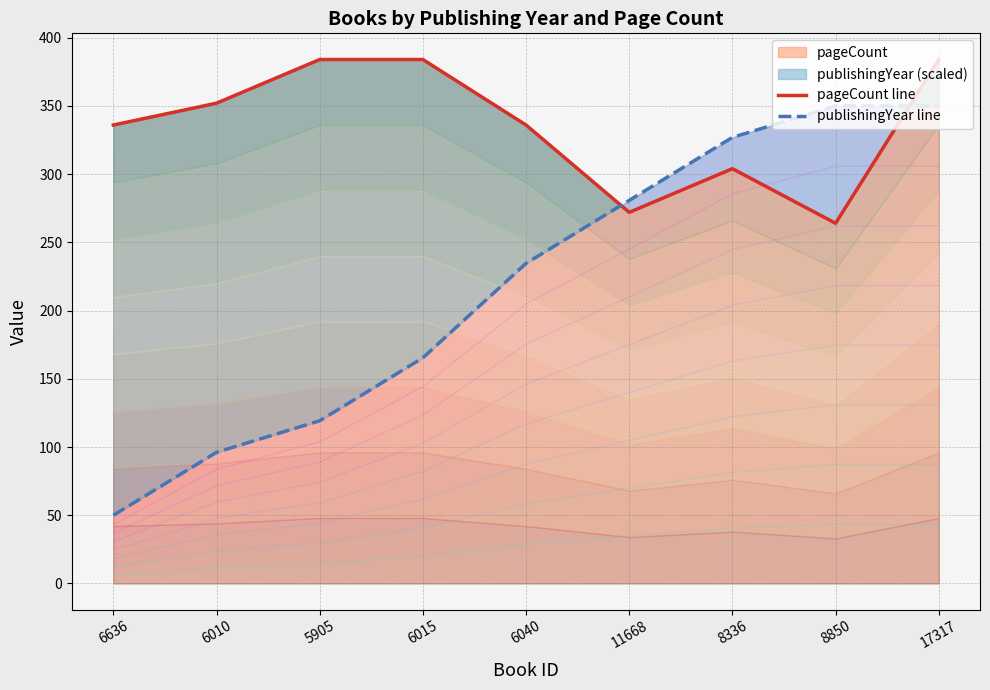

Reading right to left, what are all the values shown in this chart?

pageCount line: 17317=384.0	8850=264.0	8336=304.0	11668=272.0	6040=336.0	6015=384.0	5905=384.0	6010=352.0	6636=336.0
publishingYear line: 17317=350.0	8850=350.0	8336=326.9	11668=280.8	6040=234.6	6015=165.4	5905=119.2	6010=96.2	6636=50.0